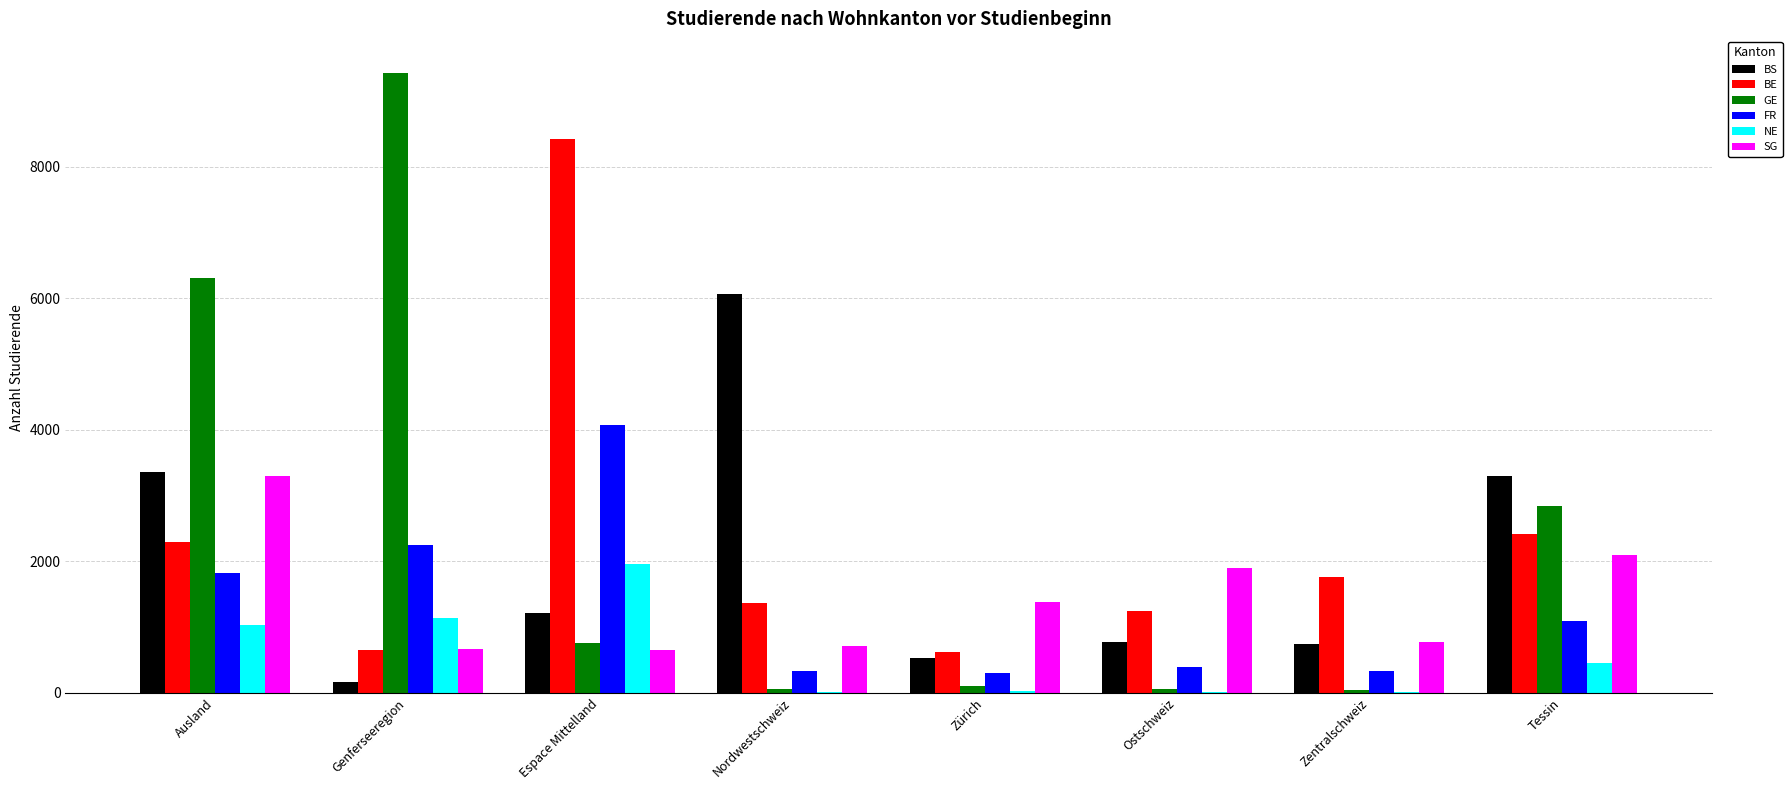

How many distinct data groups are displayed?

6